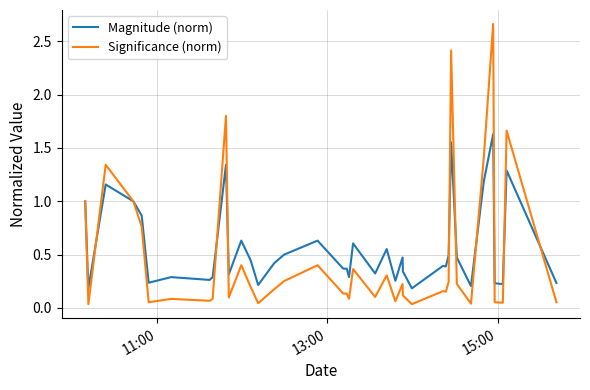

List the series in order of their peak value, lowest first.

Magnitude (norm), Significance (norm)